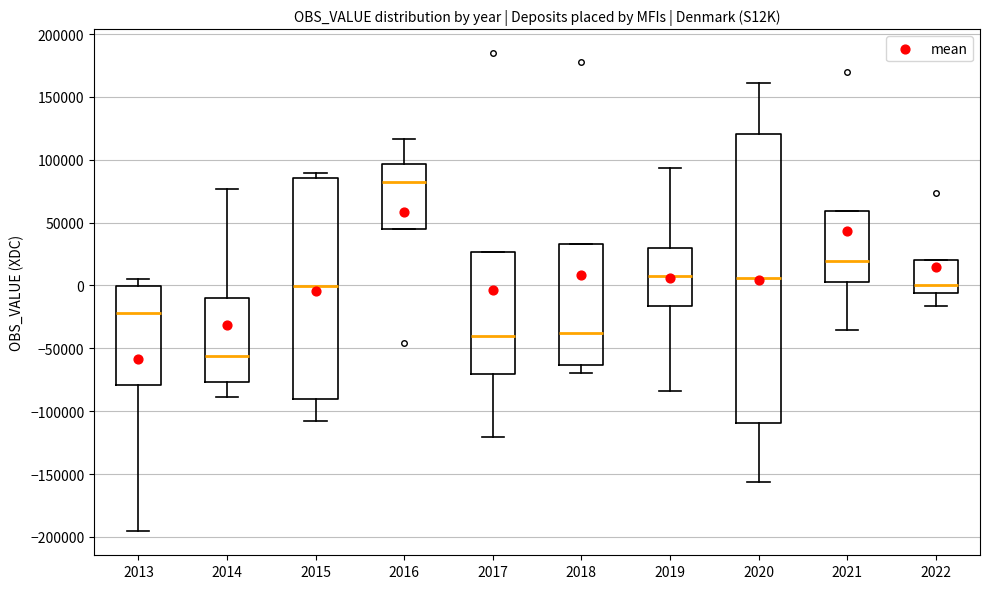

Reading left to right, read every box against the y-axis: the position of its median line, the range the box covers, and the ends of its whiskers. The values are not printed on the chart, so give them approximately, as read against the axis.

2013: median -20000, box -80000 to 0, whiskers -195000 to 5000
2014: median -55000, box -75000 to -10000, whiskers -90000 to 75000
2015: median 0, box -90000 to 85000, whiskers -105000 to 90000
2016: median 80000, box 45000 to 95000, whiskers 45000 to 115000
2017: median -40000, box -70000 to 25000, whiskers -120000 to 25000
2018: median -40000, box -65000 to 35000, whiskers -70000 to 35000
2019: median 10000, box -15000 to 30000, whiskers -85000 to 95000
2020: median 5000, box -110000 to 120000, whiskers -155000 to 160000
2021: median 20000, box 5000 to 60000, whiskers -35000 to 60000
2022: median 0, box -5000 to 20000, whiskers -15000 to 20000